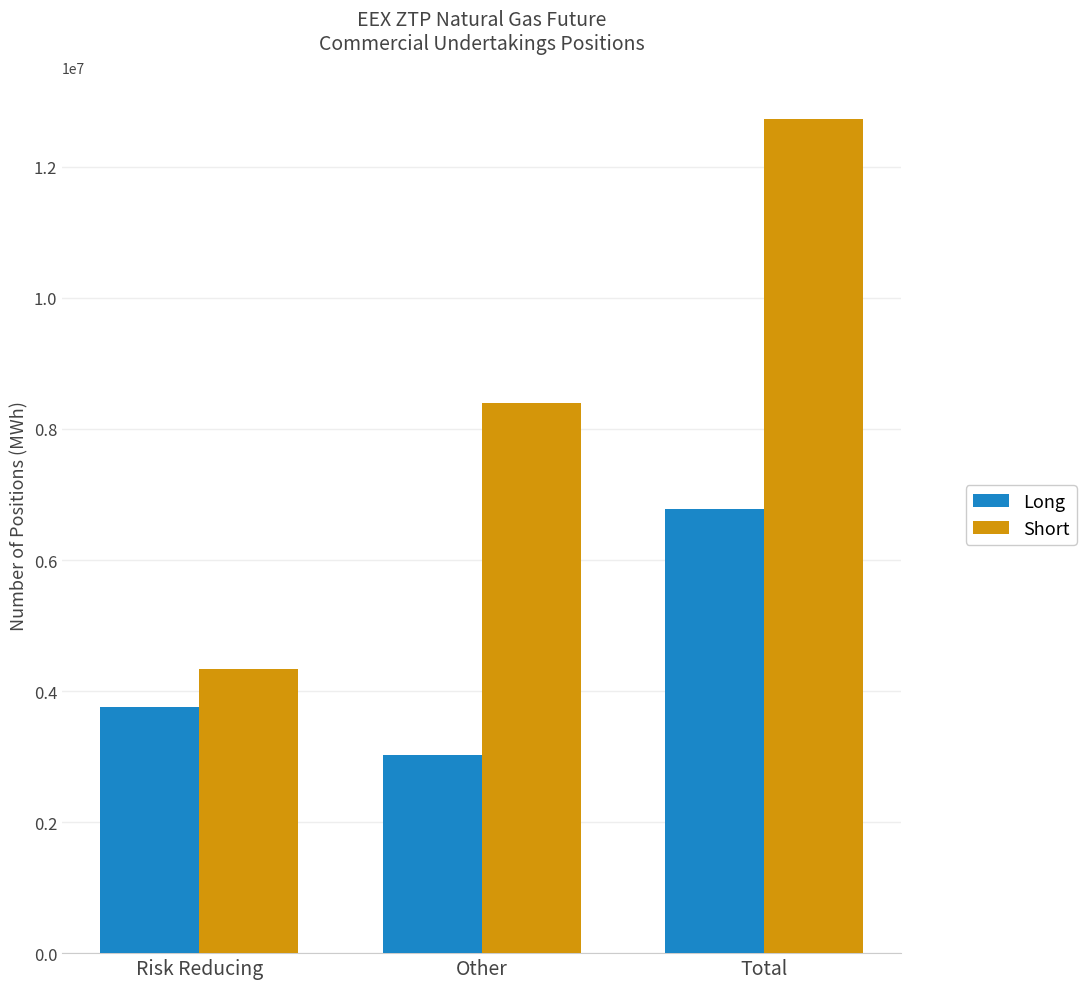

How many values in the Long series are below 3761280?

1